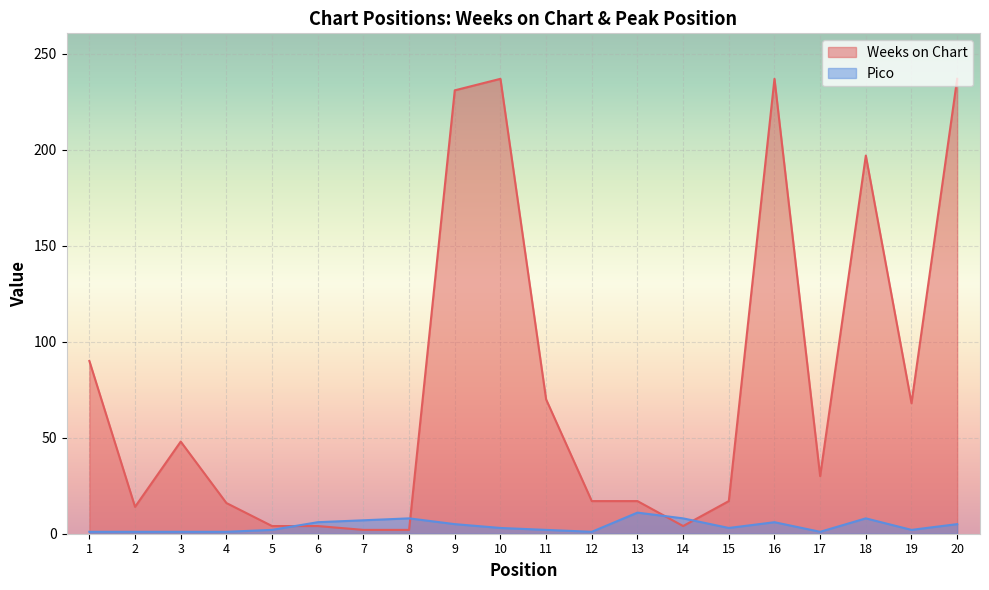

What is the difference between the second highest and minimum values in the Pico series?

7